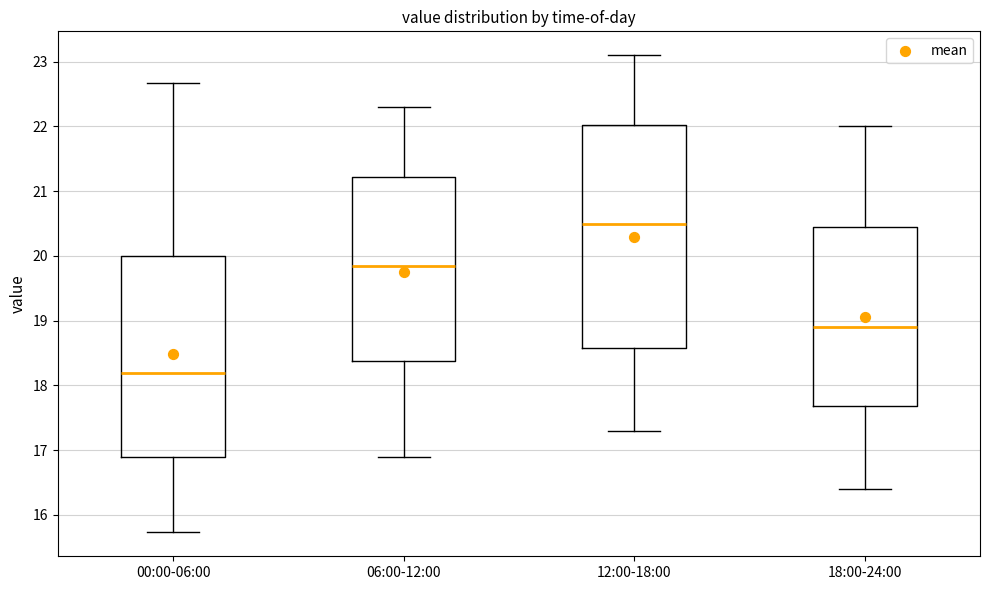

Where does the upper whisker of the box for 00:00-06:00 end on the y-axis? The values are not printed on the chart, so give them approximately, as read against the axis.

22.7